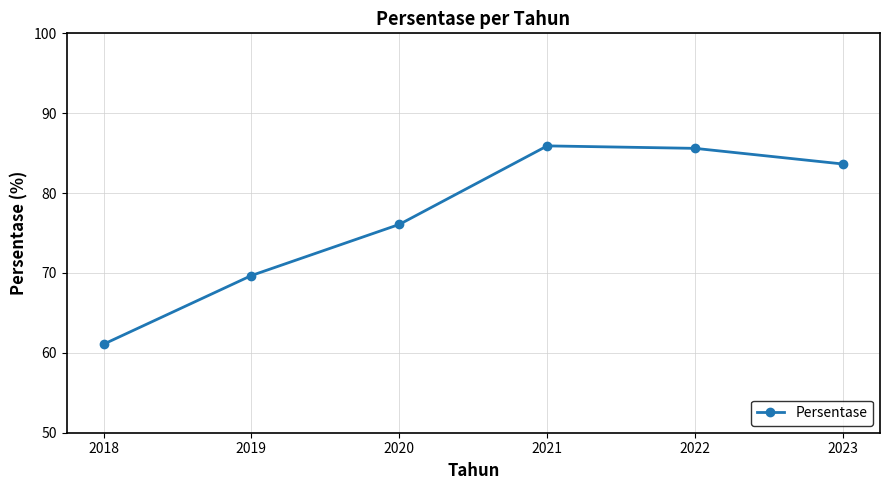

What is the change in value from 2020 to 2022?

+9.5